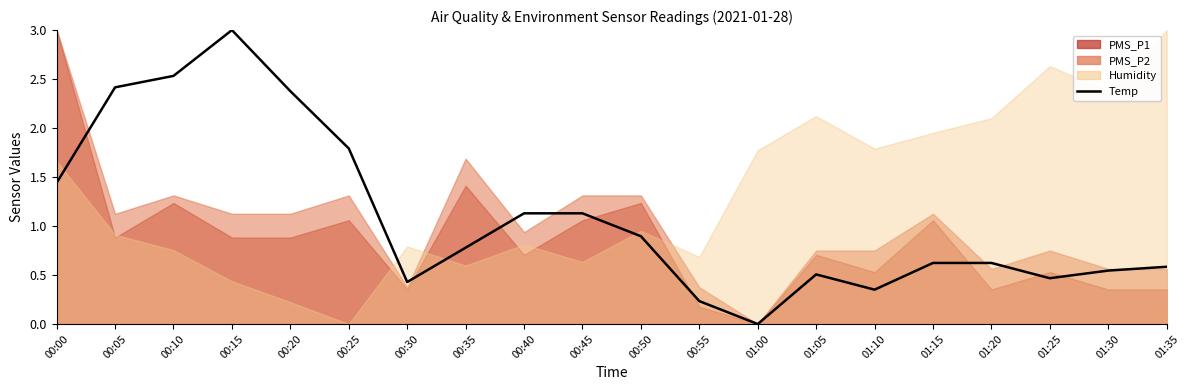

What value does the data have at 01:20?

0.6